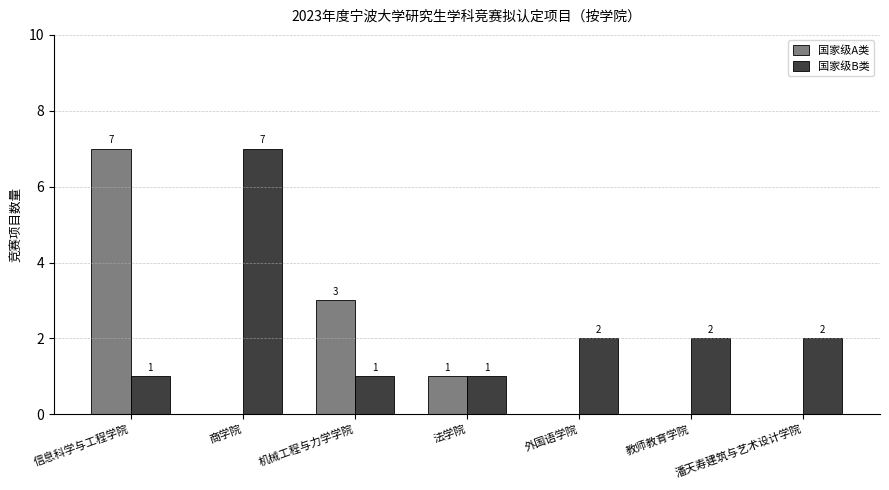

Which series has the largest total across all categories?

国家级B类